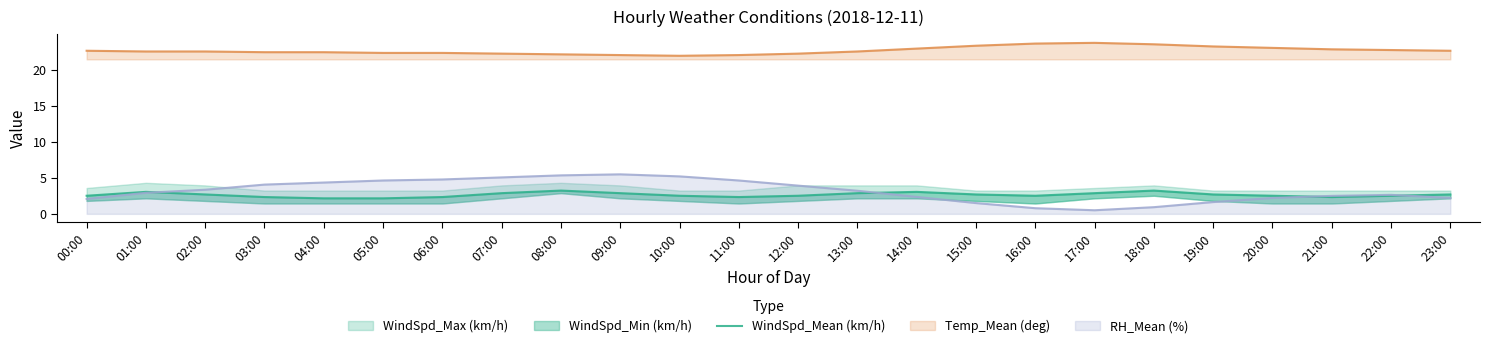

What is the highest value of the RH_Mean (%) series?

5.5